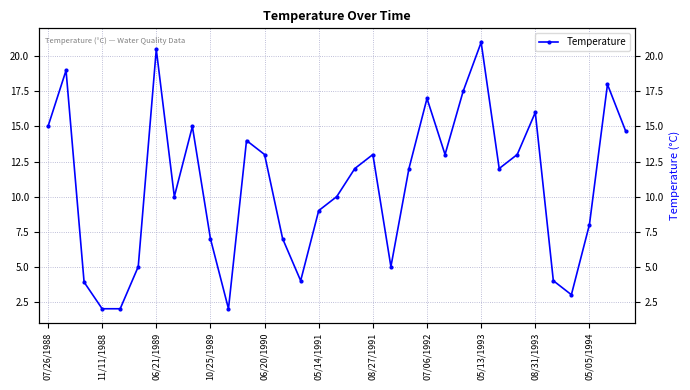

How many points are higher than both their immediate neighbors (excluding endpoints)?

9